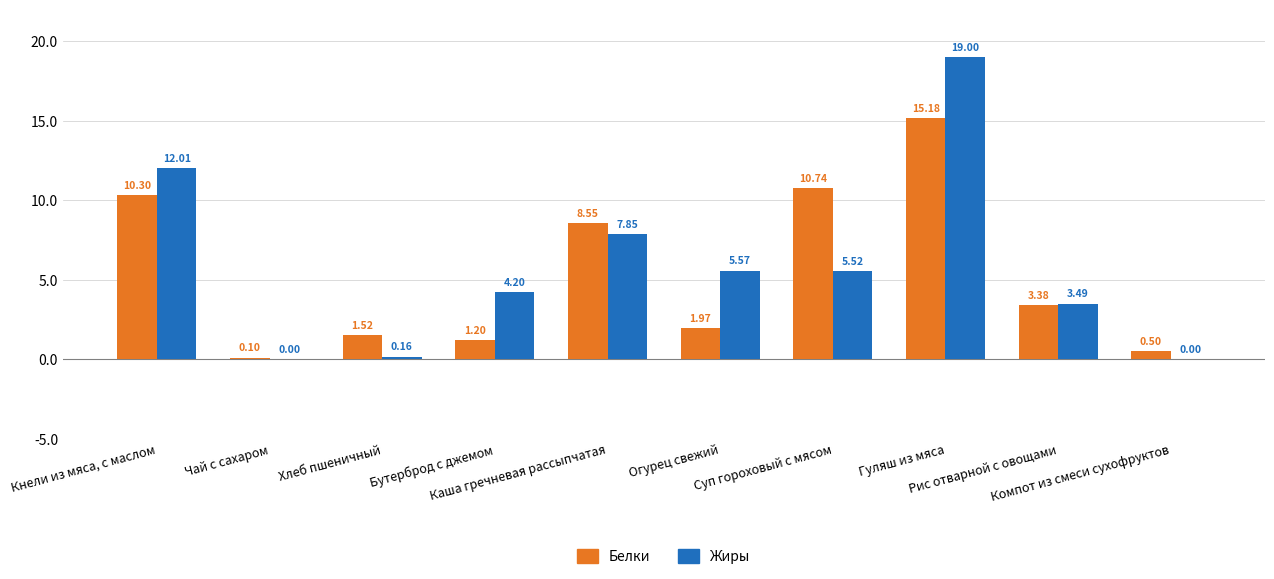

Which series has the largest total across all categories?

Жиры